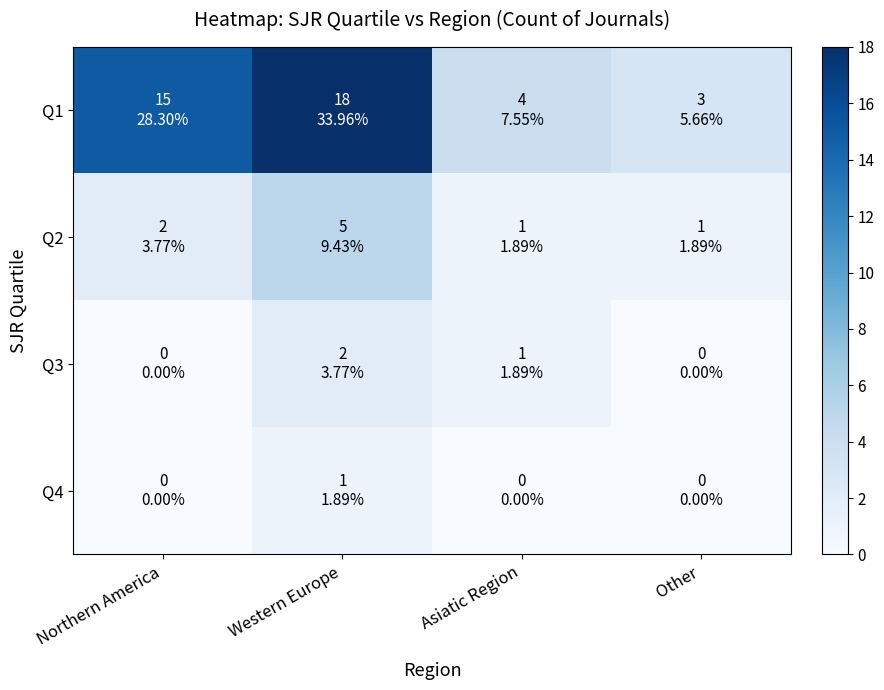

What is the greatest value displayed?

18